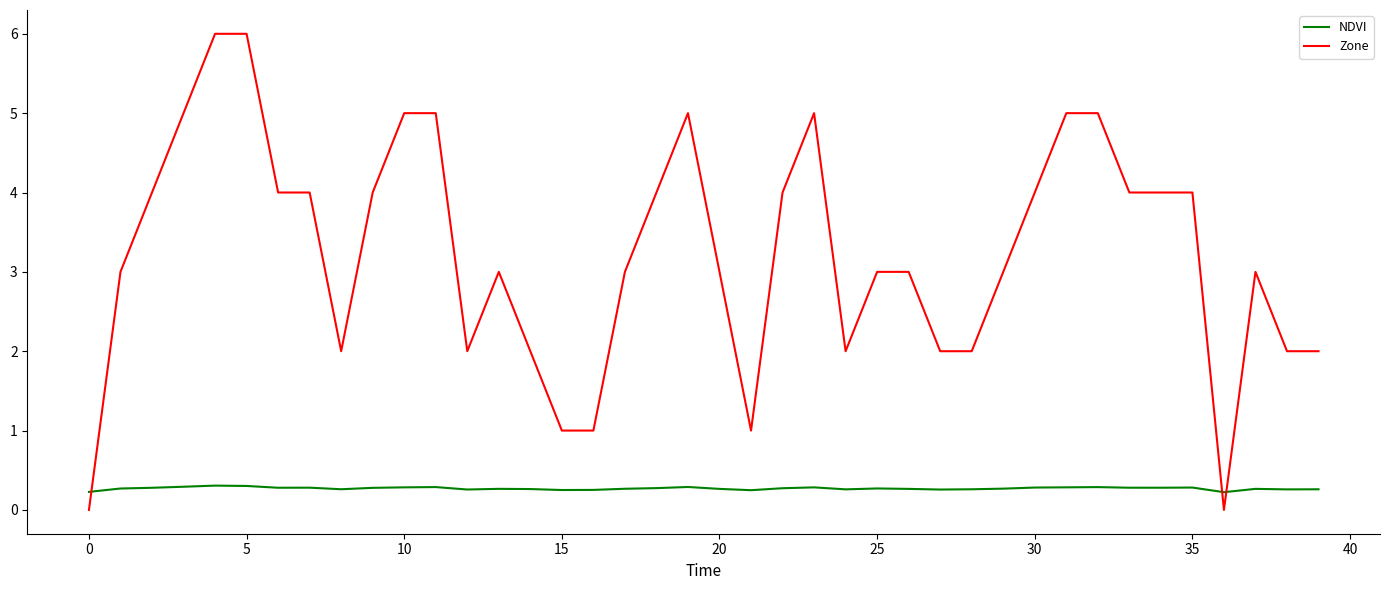

After their last crossing, which series has the higher values: NDVI or Zone?

Zone